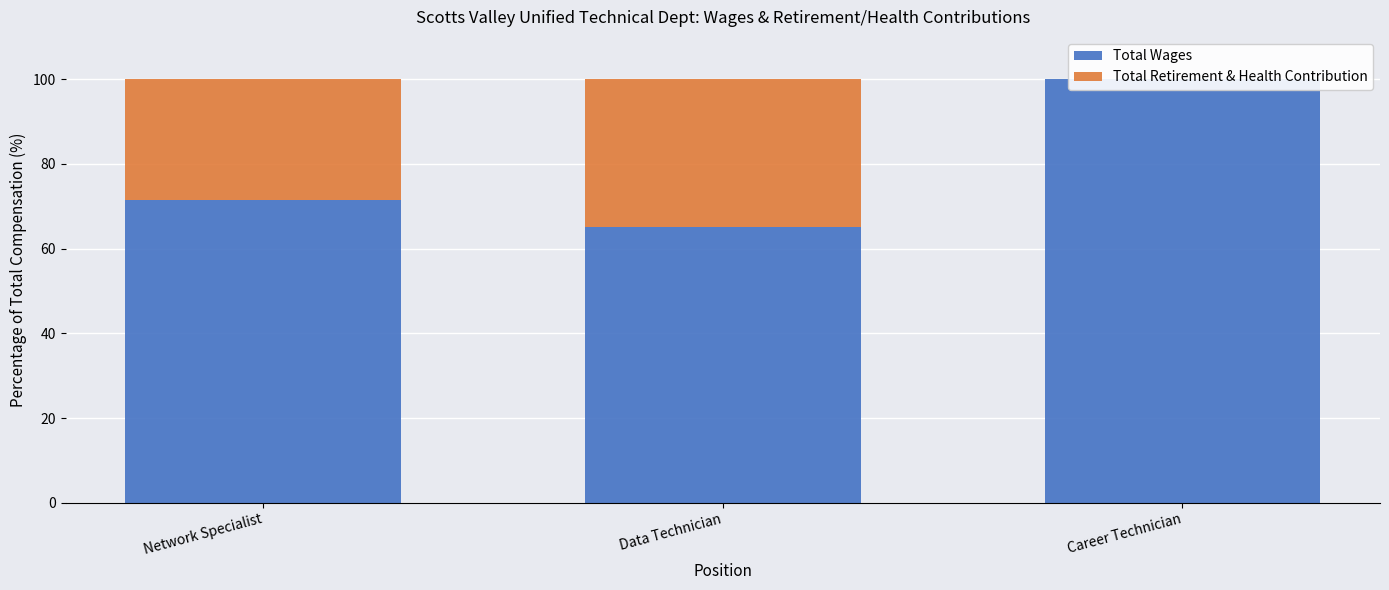

Reading right to left, transcribe all the data shown in this chart.

Total Wages: Career Technician=100.0	Data Technician=65.2	Network Specialist=71.4
Total Retirement & Health Contribution: Career Technician=0.0	Data Technician=34.8	Network Specialist=28.6